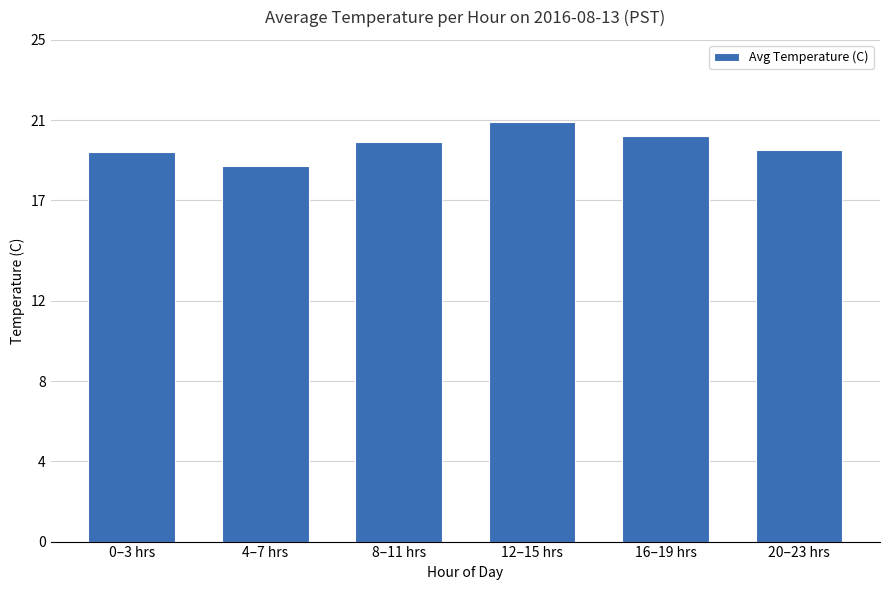

How many values are below 19?

1